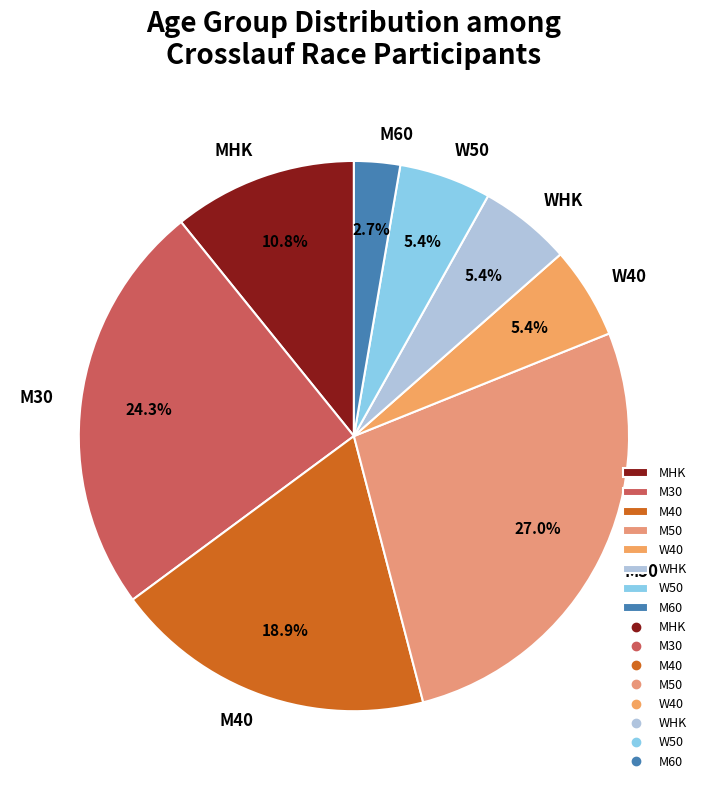

Which has a higher value, M30 or W50?

M30